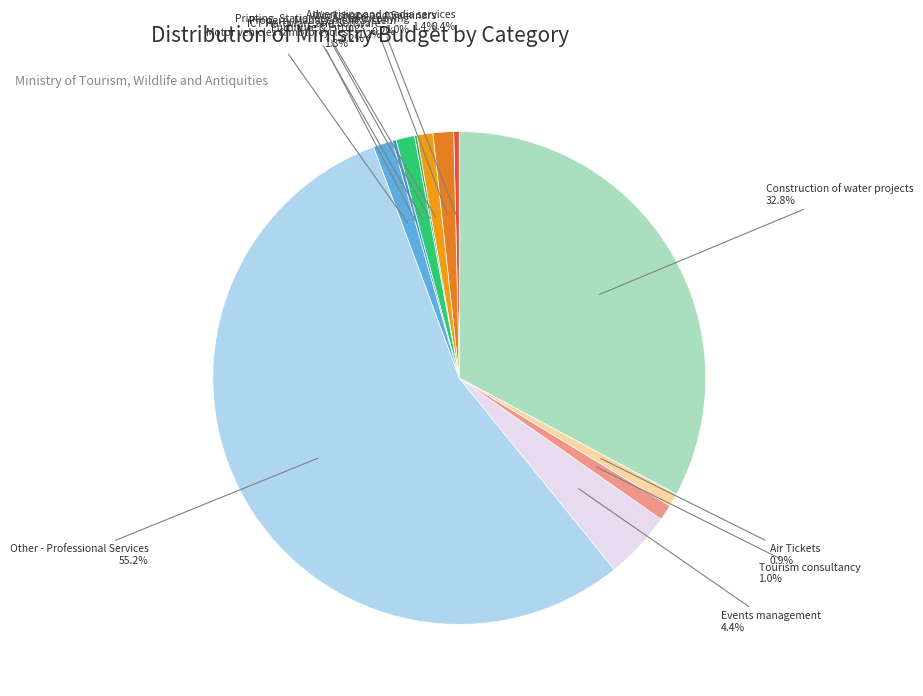

What percentage is the Tourism consultancy slice, to the nearest percent?

1%